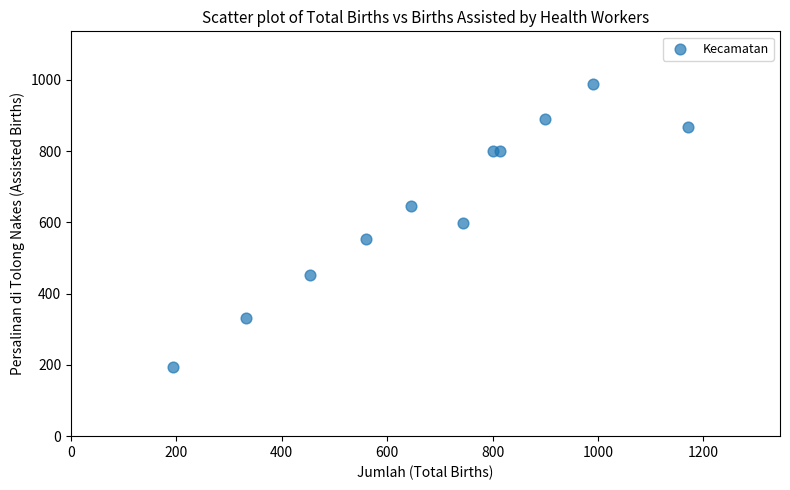

What is the range of Y values (max minus min)?

794